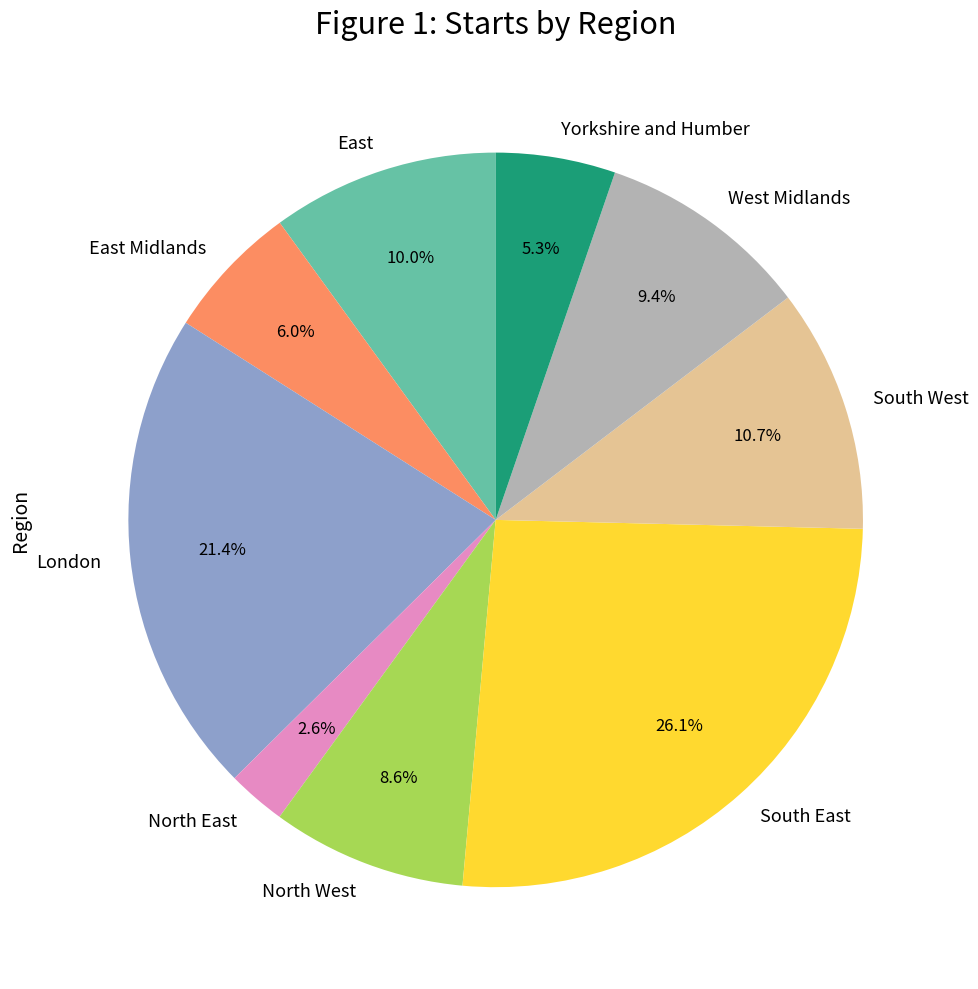

Is it true that North East is 3% of the pie?

True